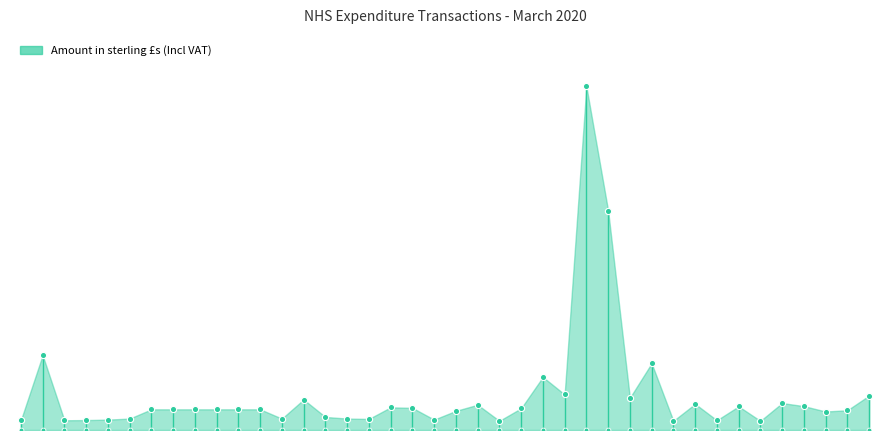

Approximately how many times larger is the value at 2020-03-27 compared to 2020-03-06?

1.2